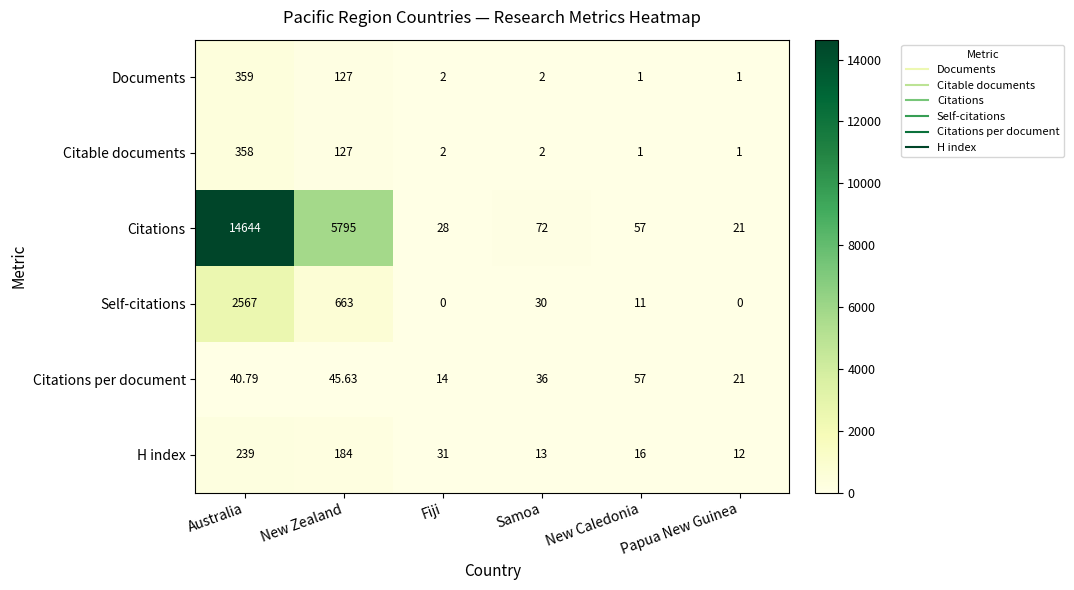

Which series has the largest total across all categories?

Citations